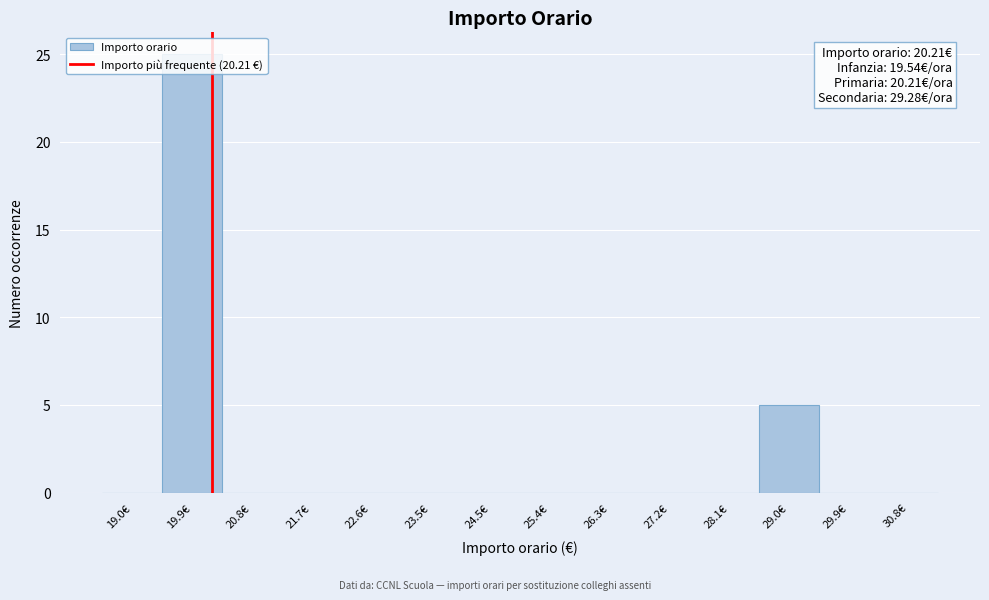

Which range on the x-axis has the tallest bar?

19.4 to 20.4